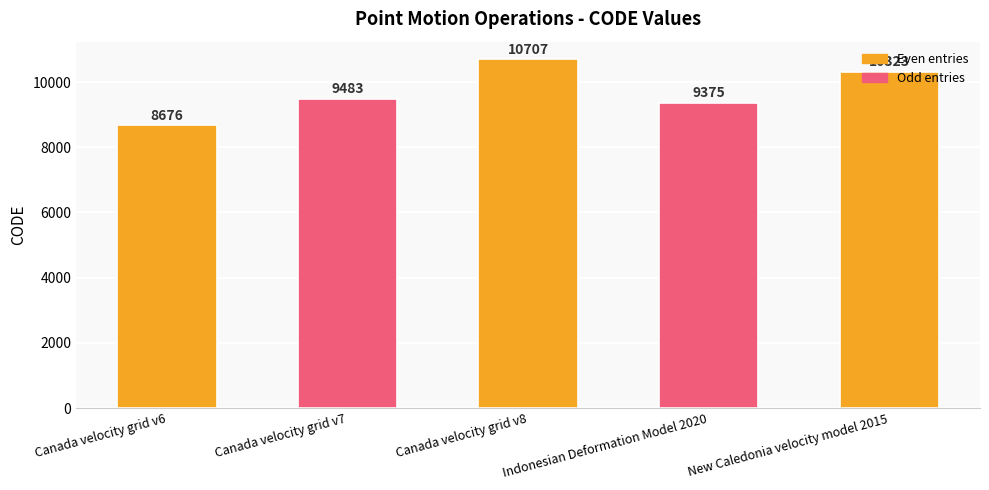

What is the smallest value displayed?

8676